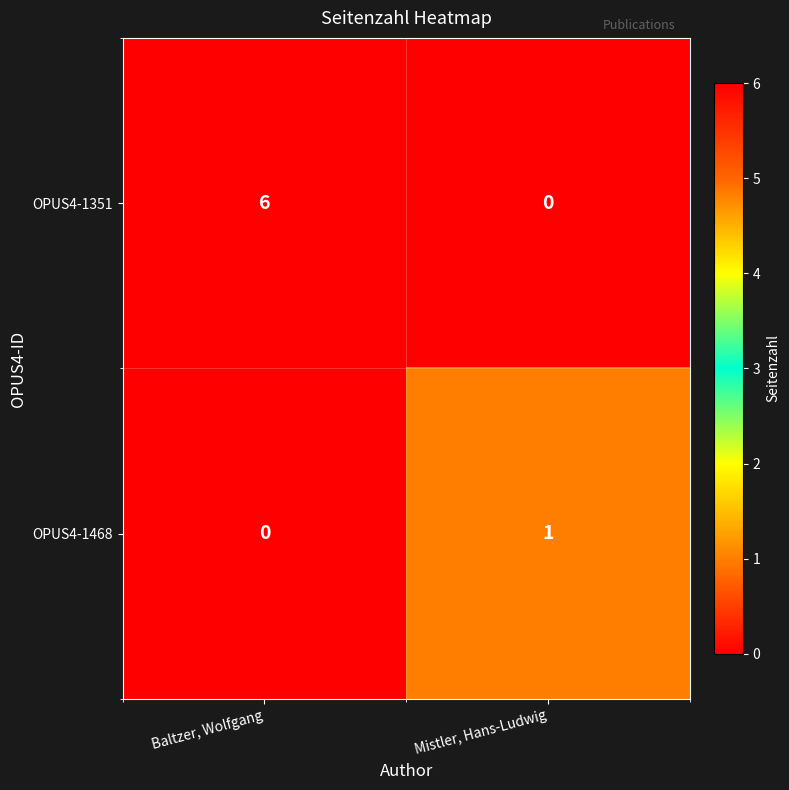

How many data points does each series have?

2